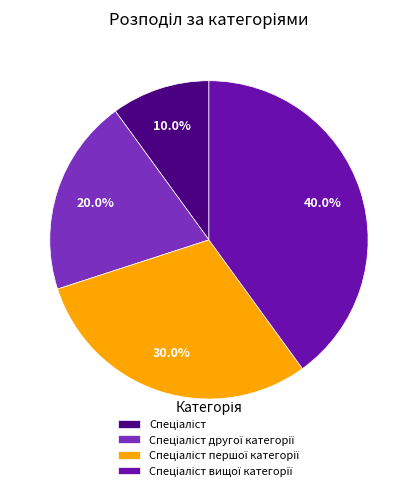

Is there a majority slice in this chart?

No